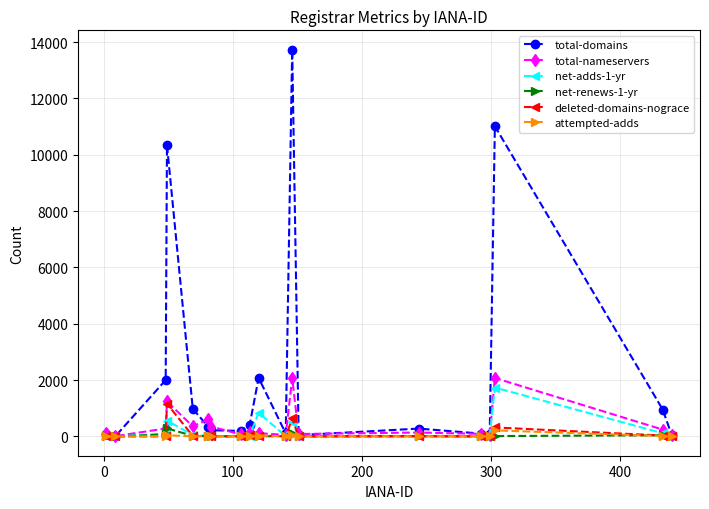

In total-nameservers, how many points are lower than both neighbors (excluding endpoints)?

6